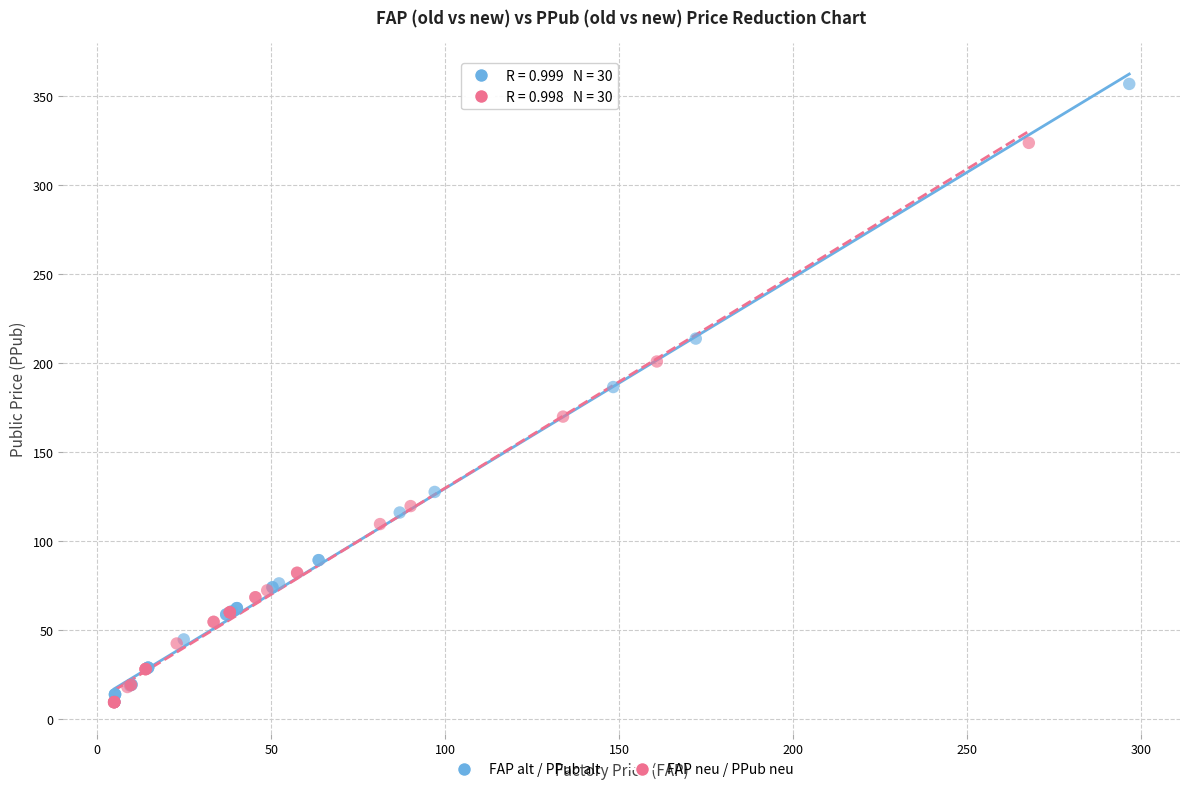

What are all the series names shown in the legend?

FAP alt / PPub alt, FAP neu / PPub neu